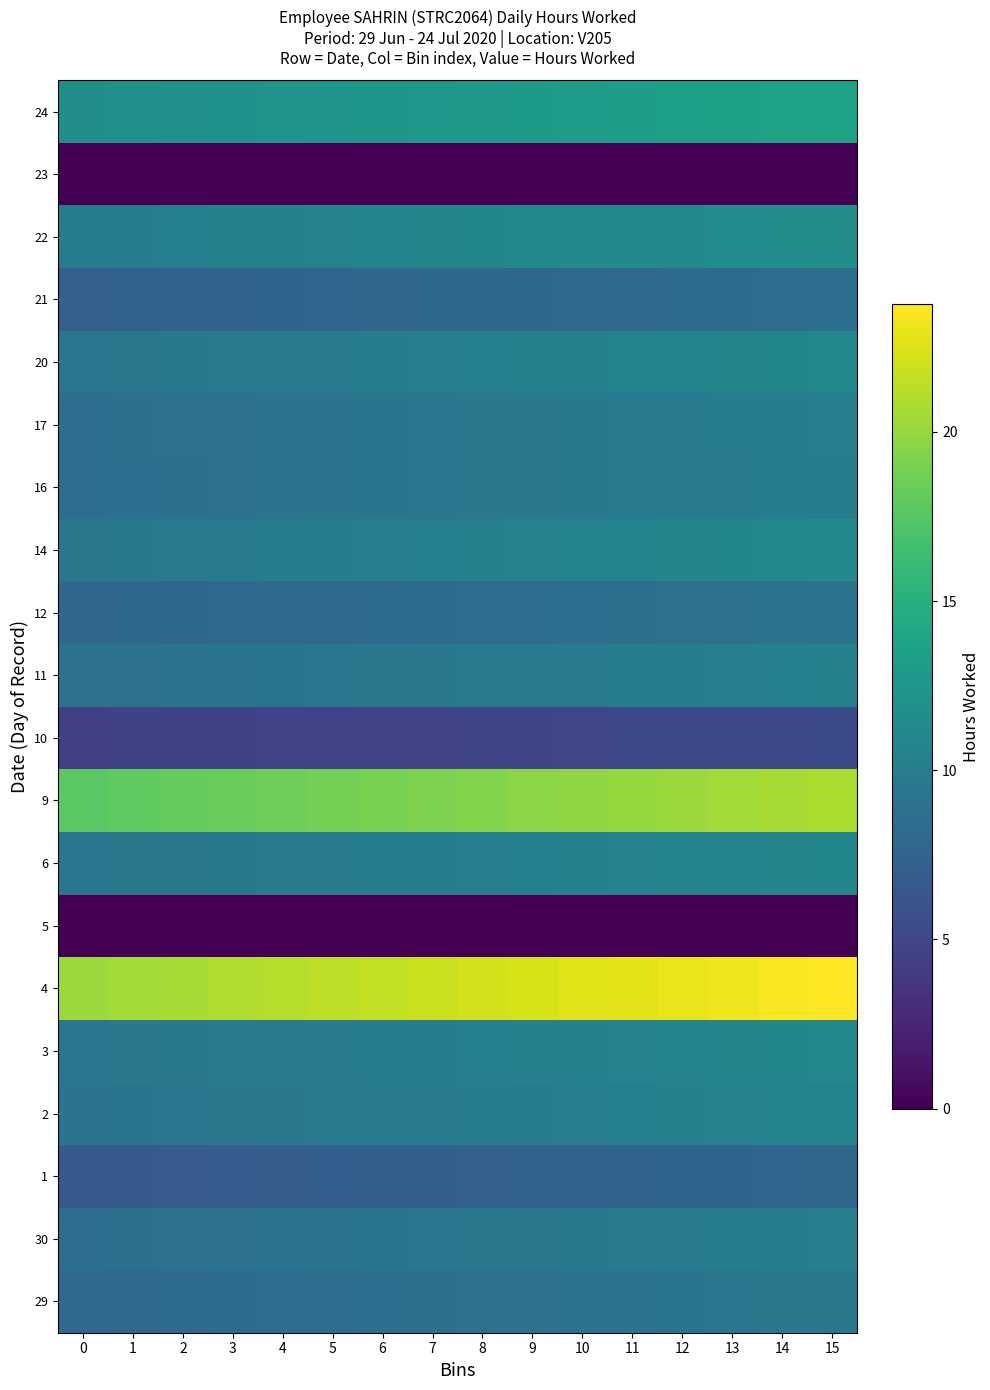

Which series changed the most between 8 and 11?

row_5